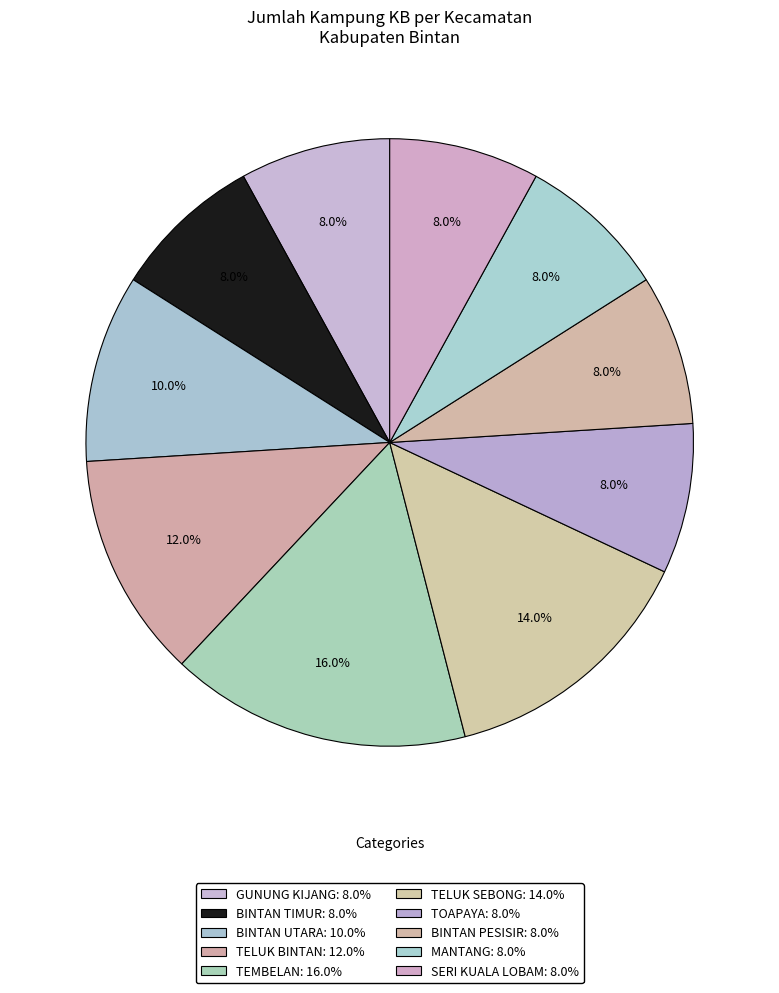

To the nearest percent, what is the difference between the largest and smallest slice percentages?

8%